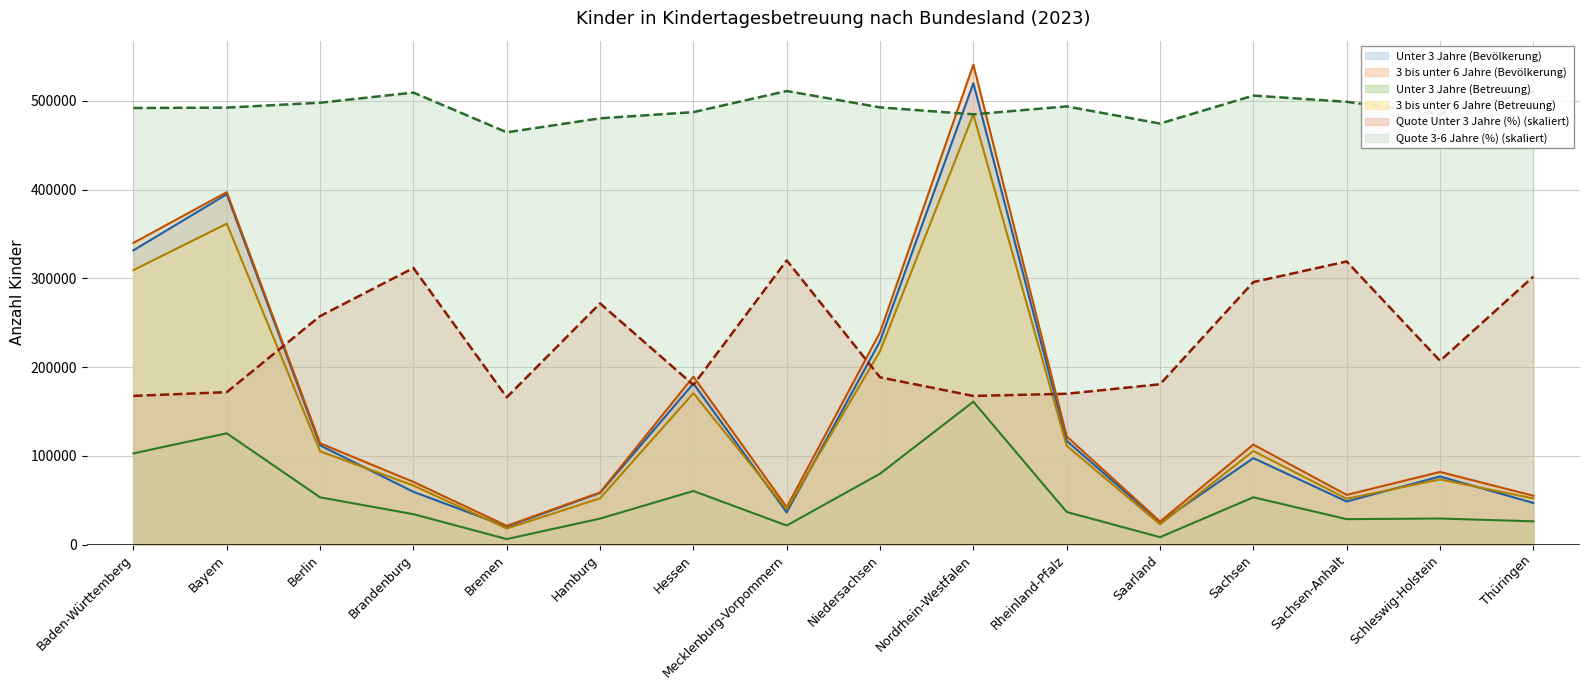

Where is the first local maximum for Unter 3 Jahre (Bevölkerung)?

Bayern